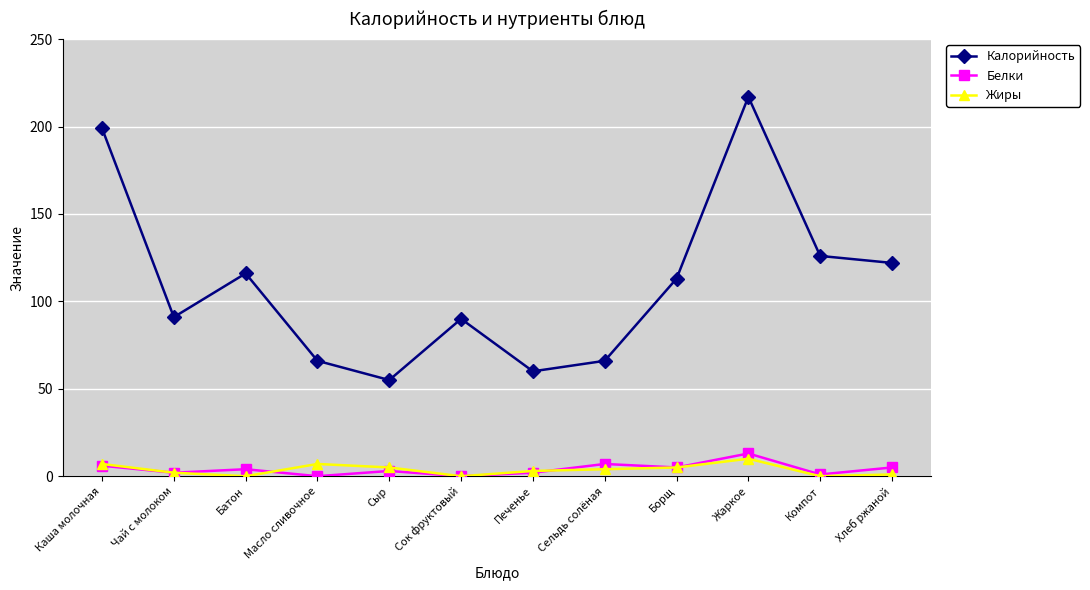

Count the number of data series in this chart.

3